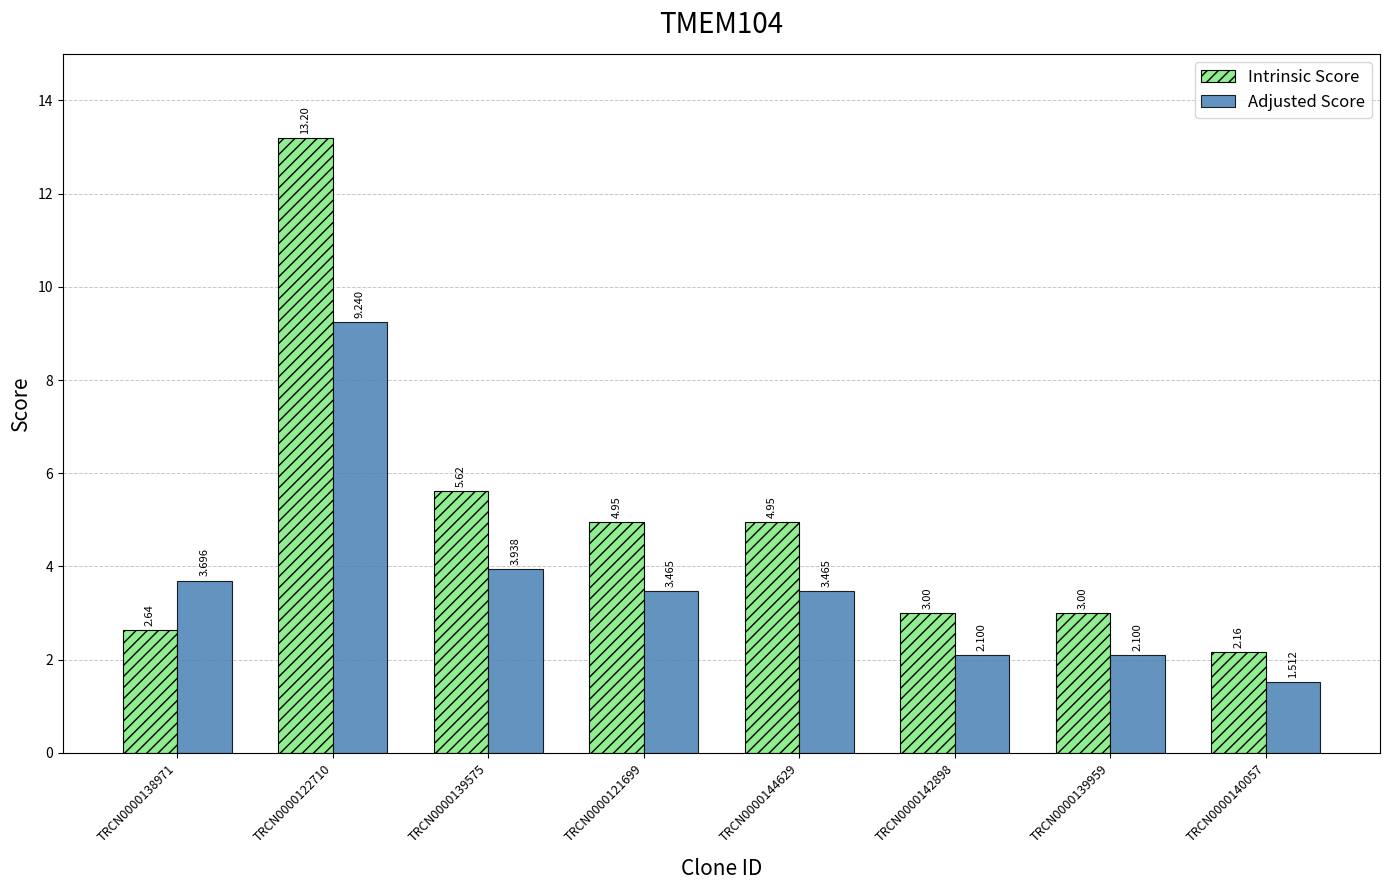

What is the difference between the maximum and second lowest values in the Adjusted Score series?

7.1